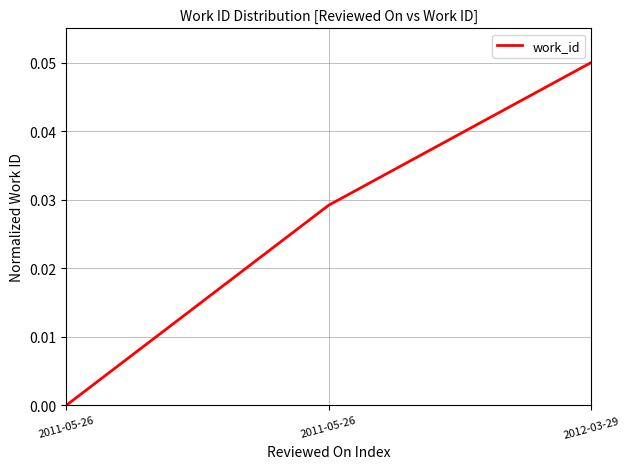

What is the label of the 2nd point from the right?

2011-05-26